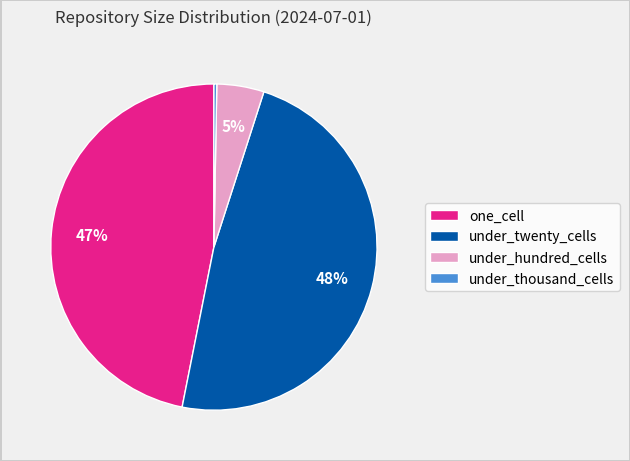

Between under_hundred_cells and under_twenty_cells, which is larger?

under_twenty_cells